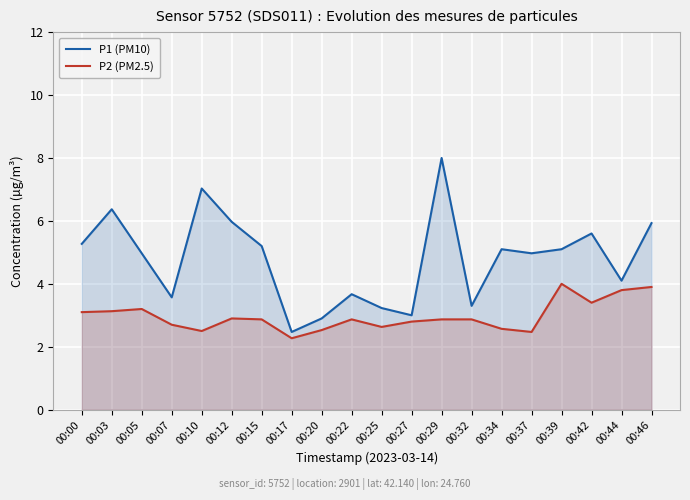

Where does the P1 (PM10) series first go above 5?

00:00